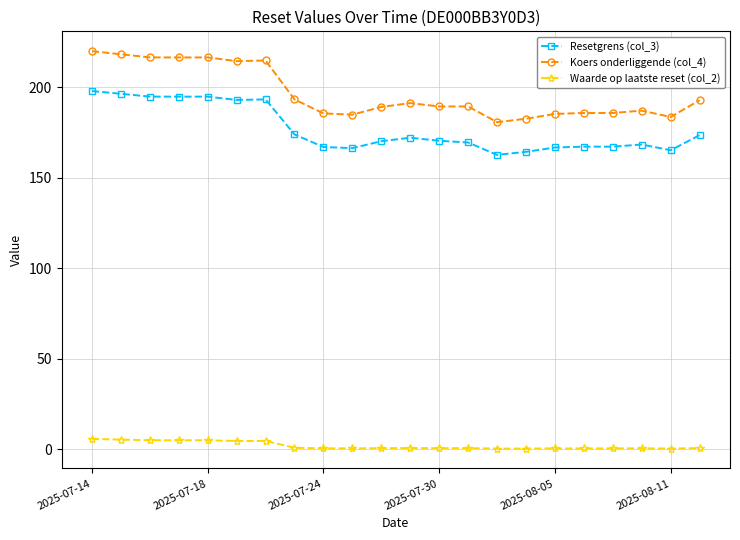

Which series has the widest spread of values?

Koers onderliggende (col_4)